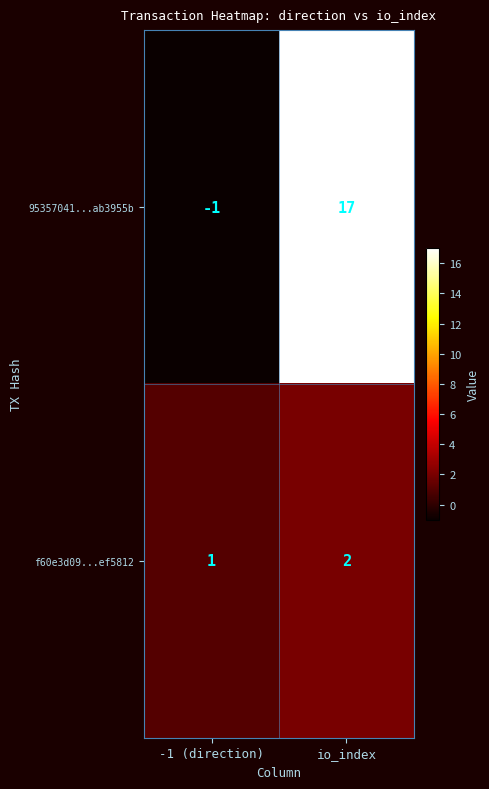

True or false: 95357041...ab3955b has a value of -1 at -1 (direction).

True